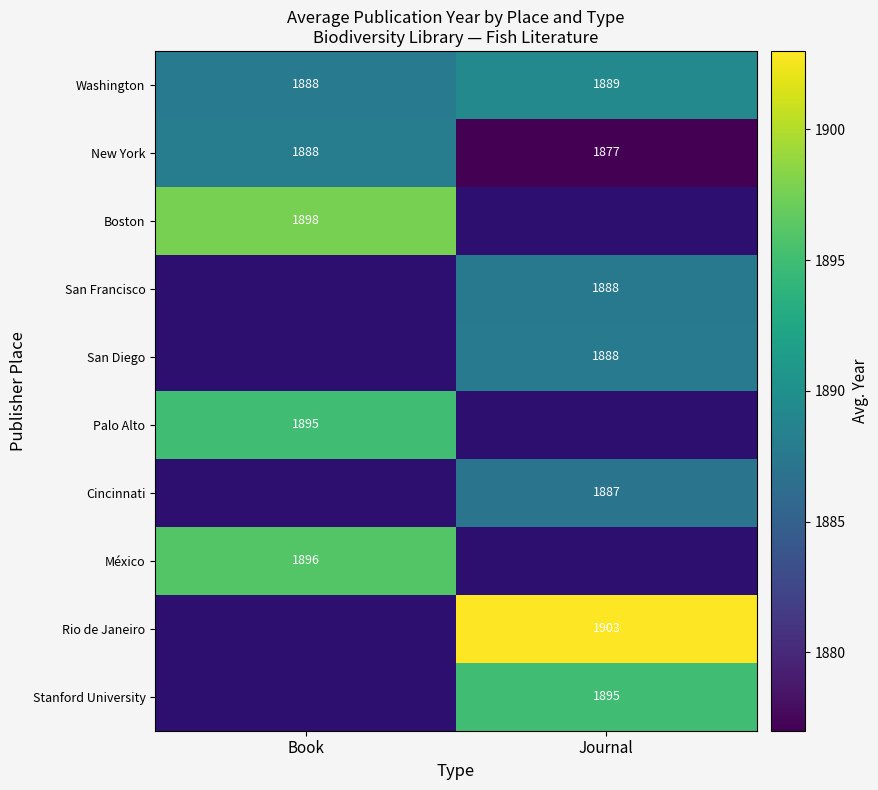

Which has a higher value, Journal or Book?

Journal